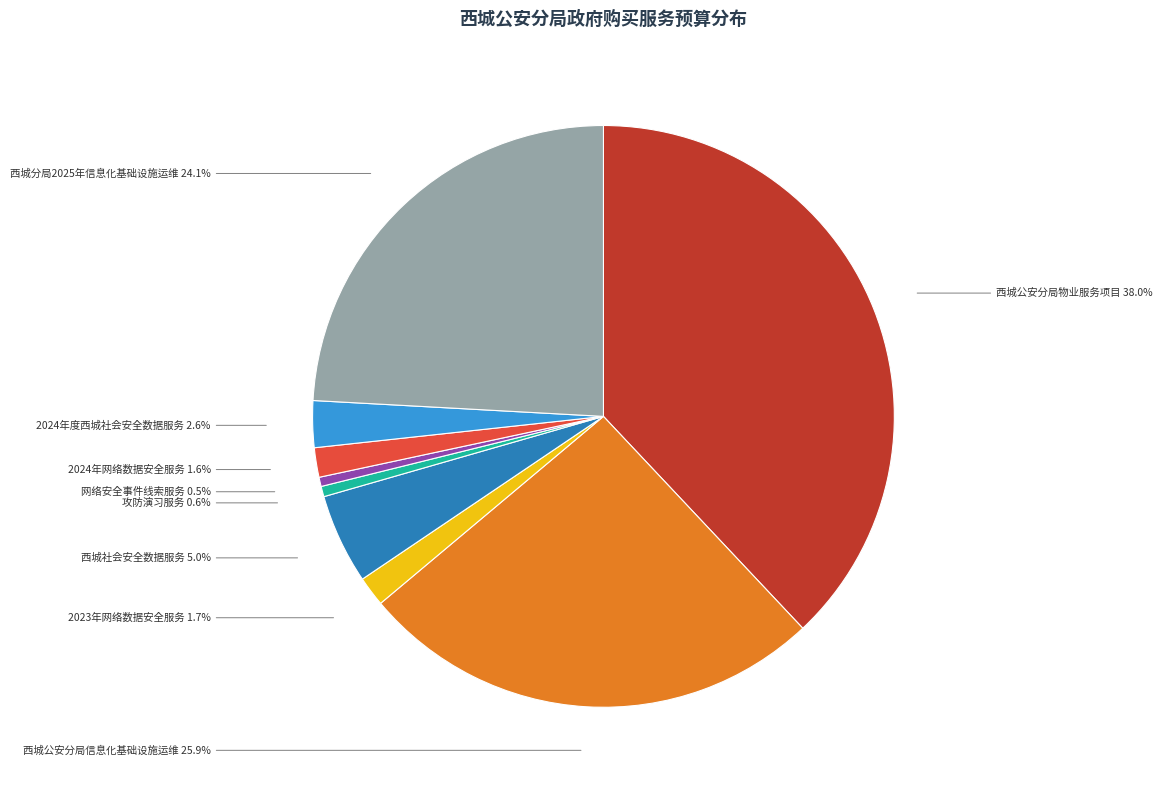

Which category has the biggest portion of the pie?

西城公安分局物业服务项目